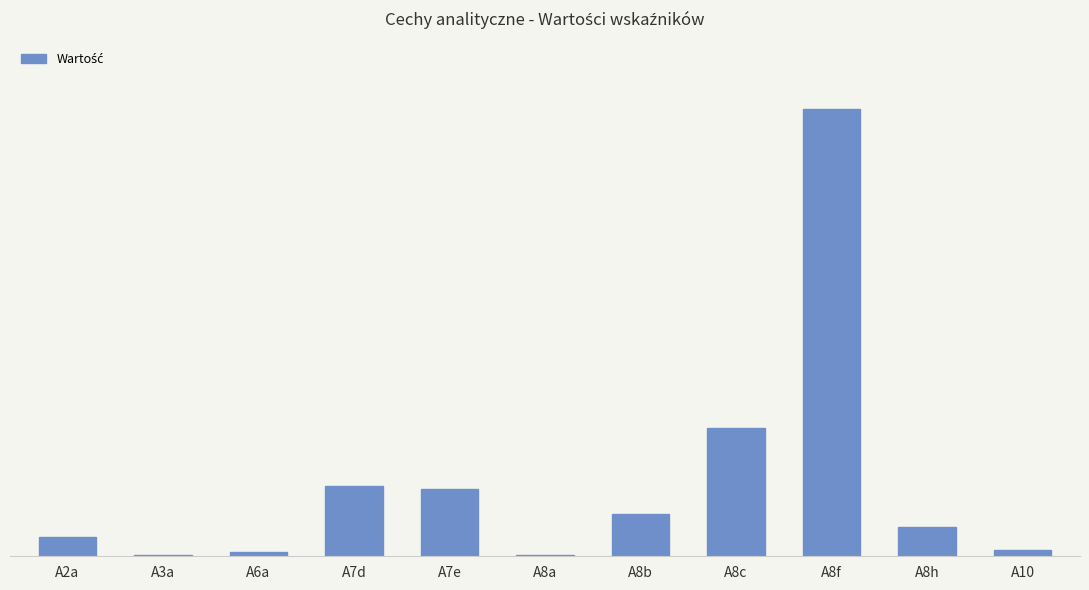

Are the bars horizontal?

No